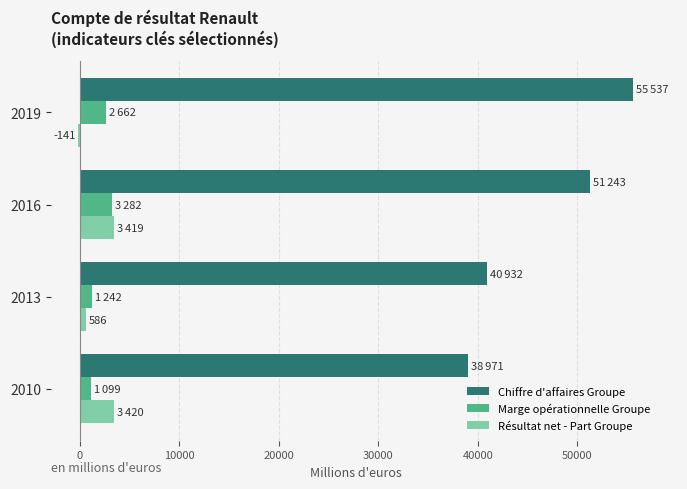

The Résultat net - Part Groupe series shows -141 at 2019. True or false?

True